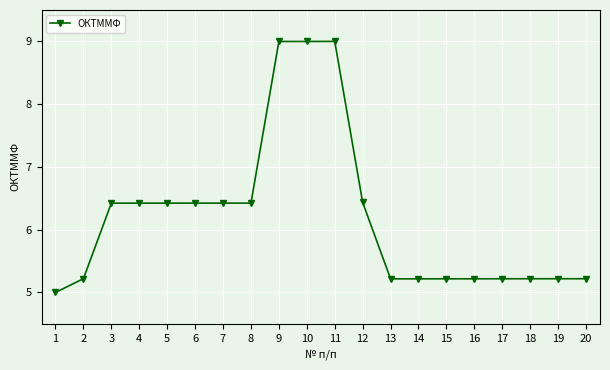

What is the greatest value displayed?

9.0